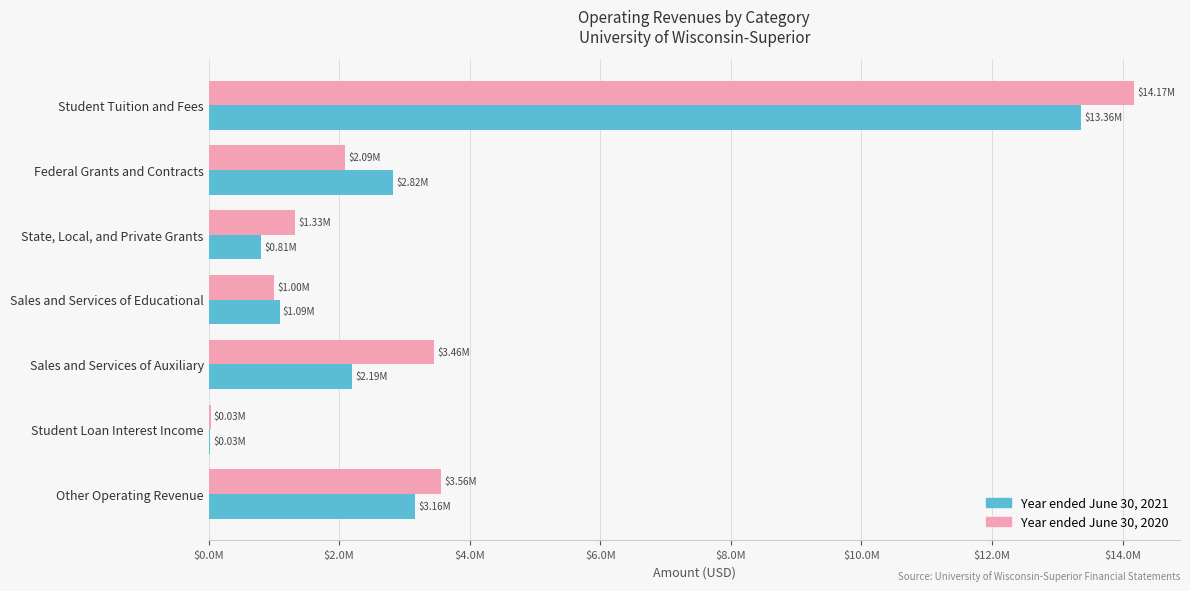

What is the value of the Year ended June 30, 2021 bar at the 2nd from the left?

2822901.8